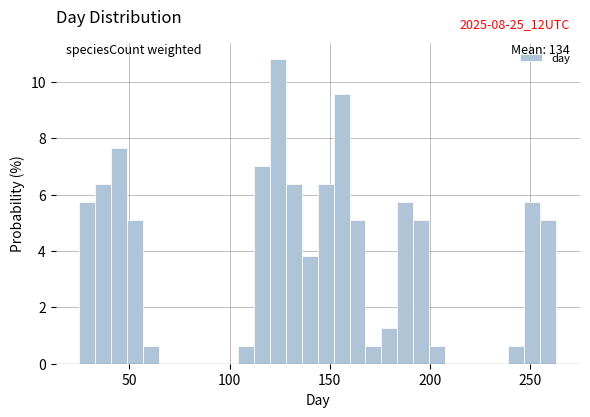

Read against the x-axis, roughly where is the centre of the tallest bar?

125